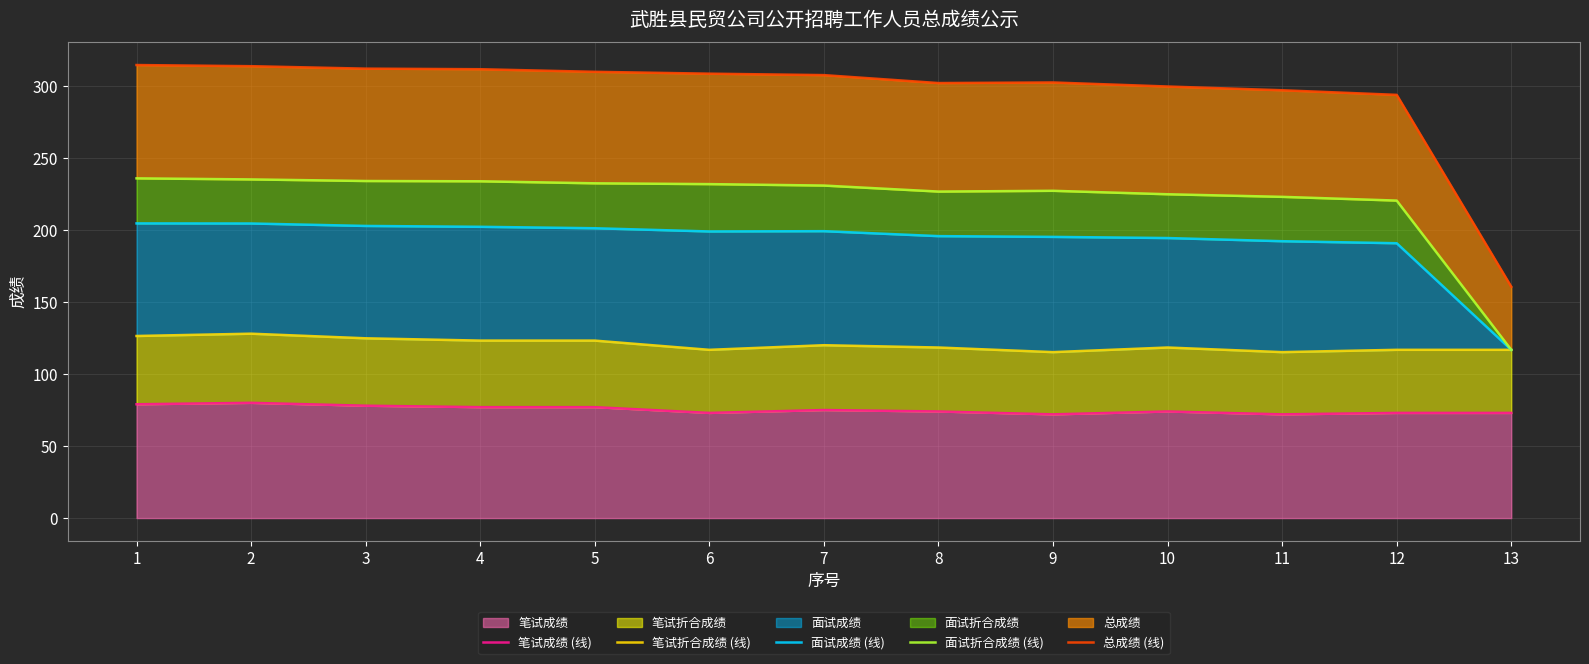

True or false: 笔试成绩 (线) and 总成绩 (线) intersect in this chart.

False